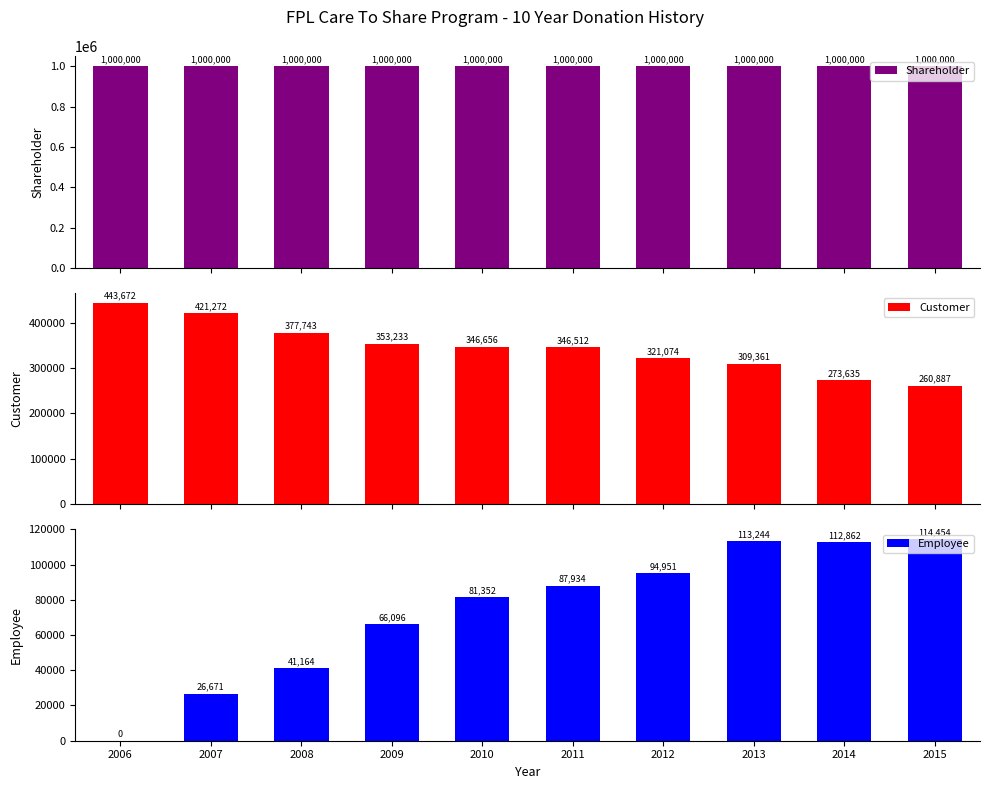

How many groups of bars are there?

10